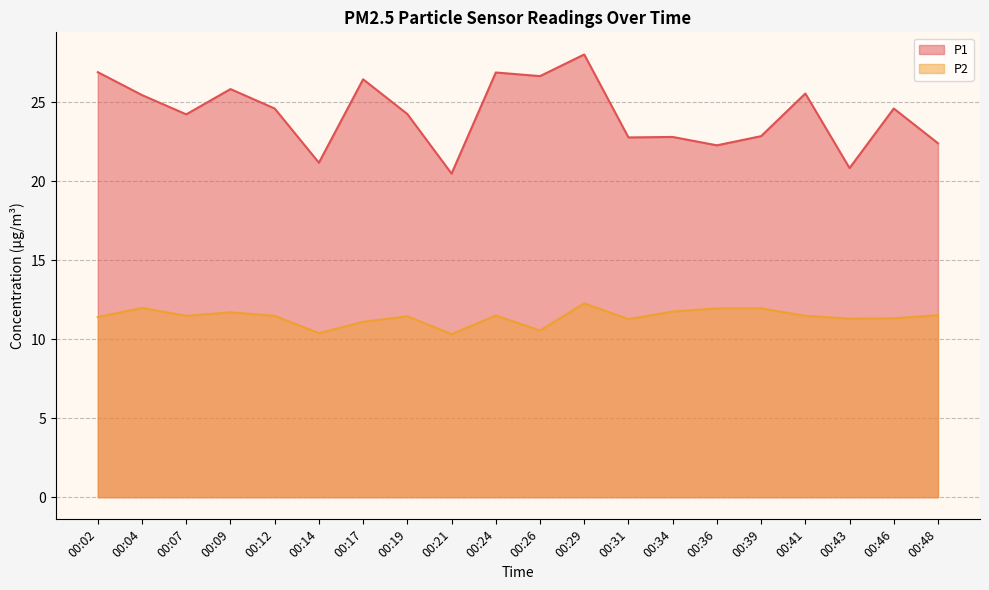

At which label does P1 first exceed 24?

00:02